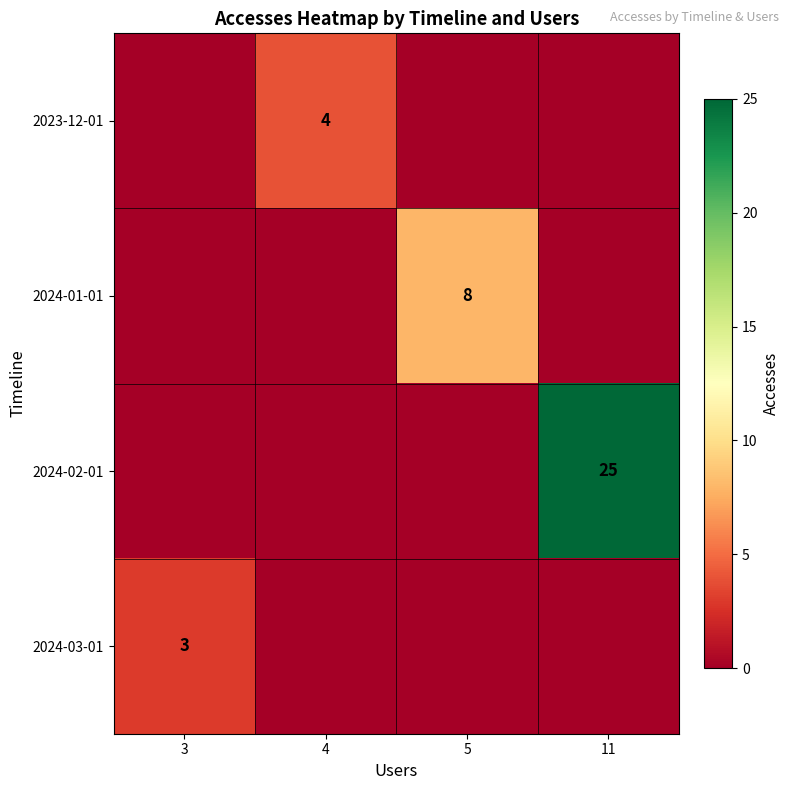

Which category has the highest value across all series?

11